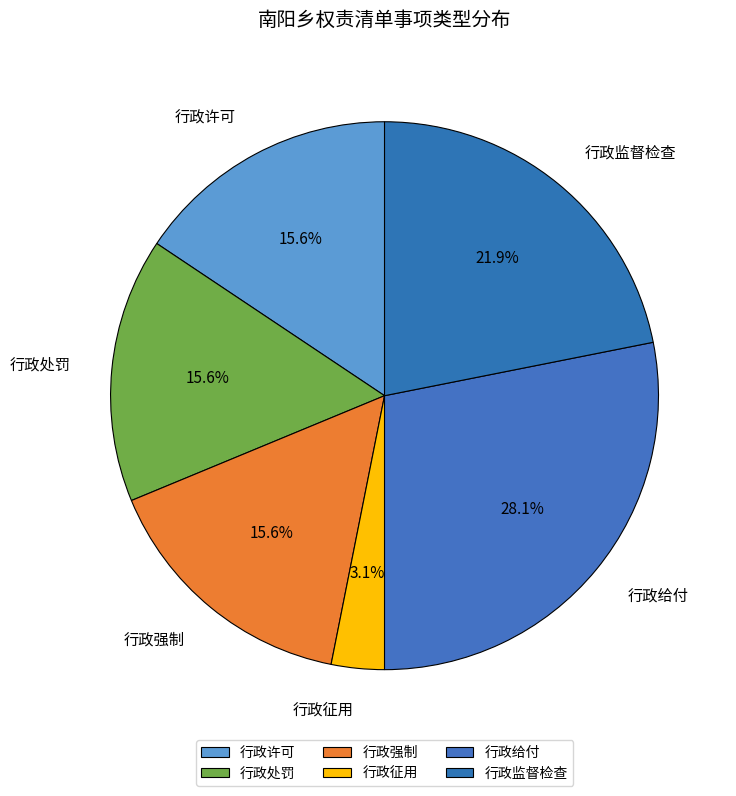

What is the largest slice in the pie chart?

行政给付